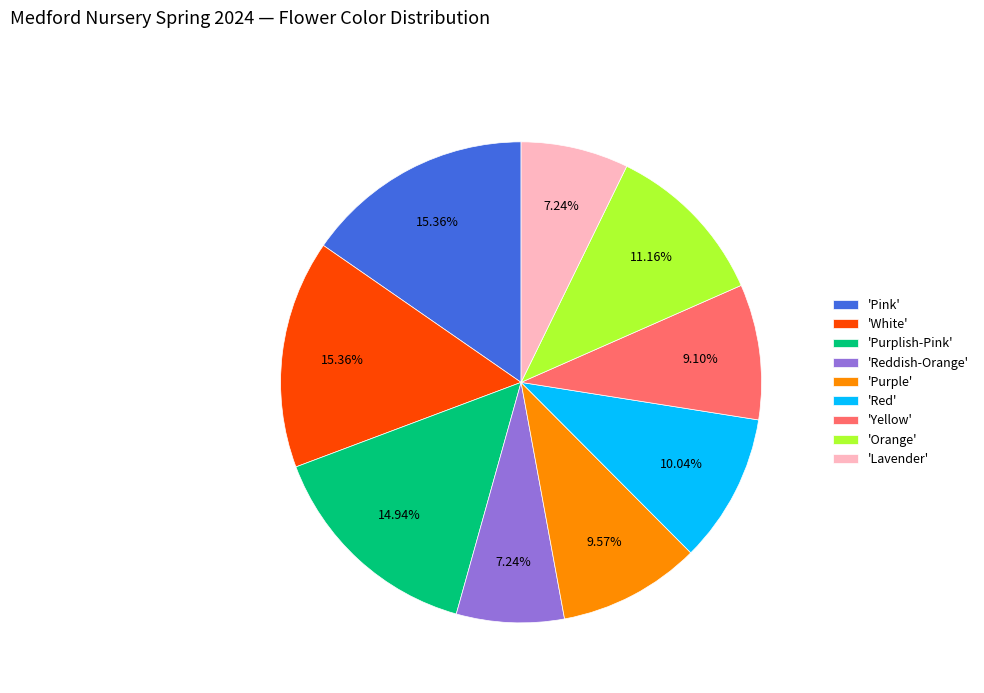

What is the ratio of the value at 'Lavender' to the value at 'Pink'?

0.5